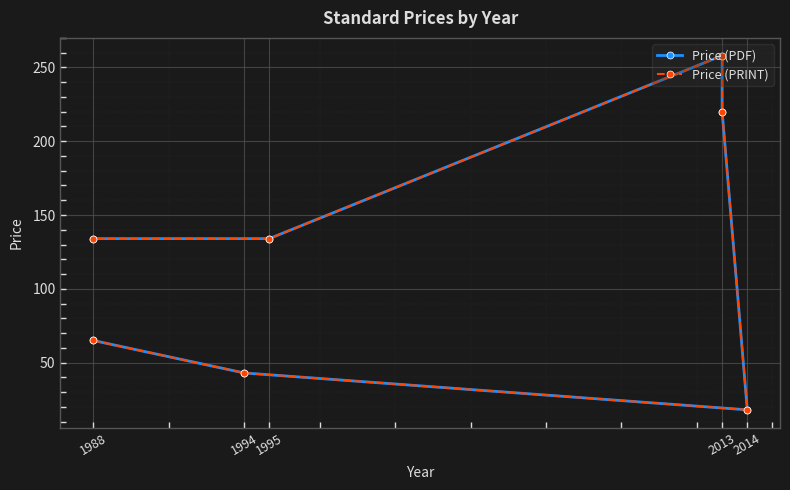

At 1995, list the series in order from largest to smallest.

Price (PDF), Price (PRINT)